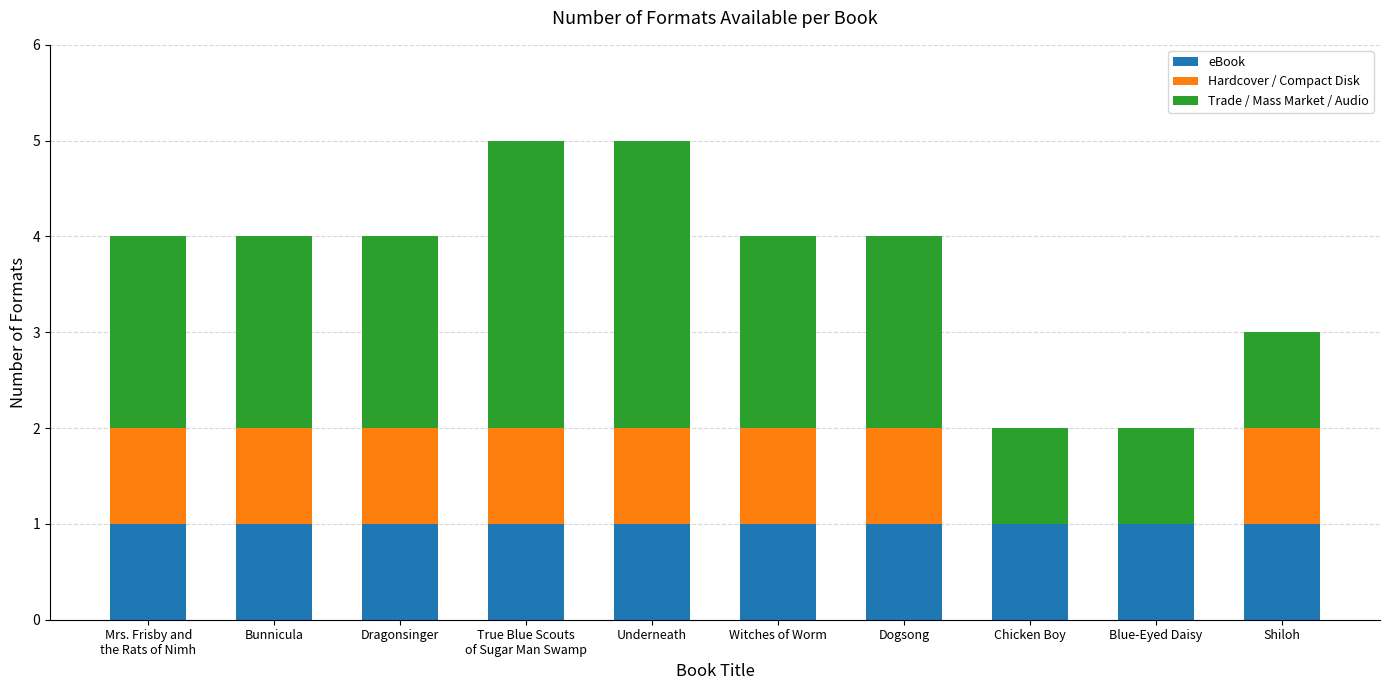

The value of eBook at Chicken Boy is 1. True or false?

True